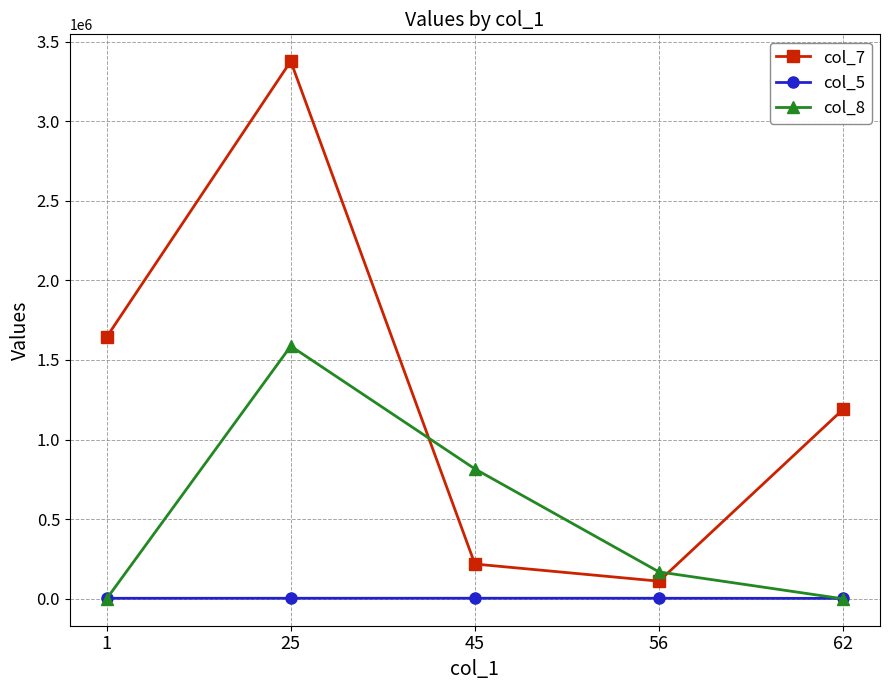

What is the greatest value displayed?

3376224